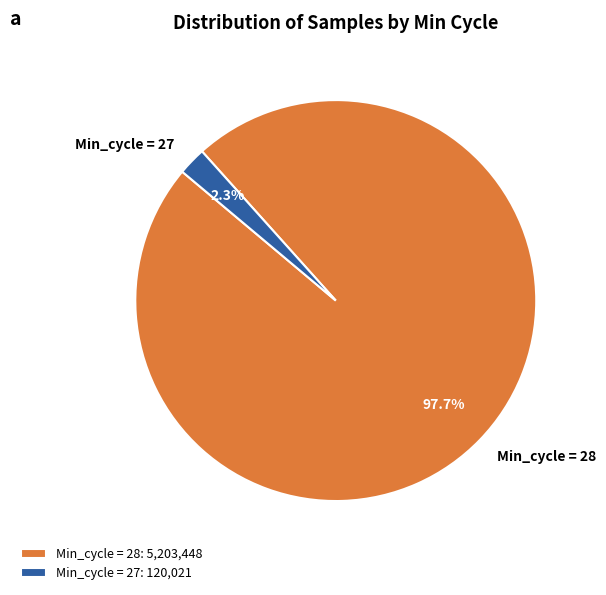

Is there any slice that represents more than half of the pie?

Yes